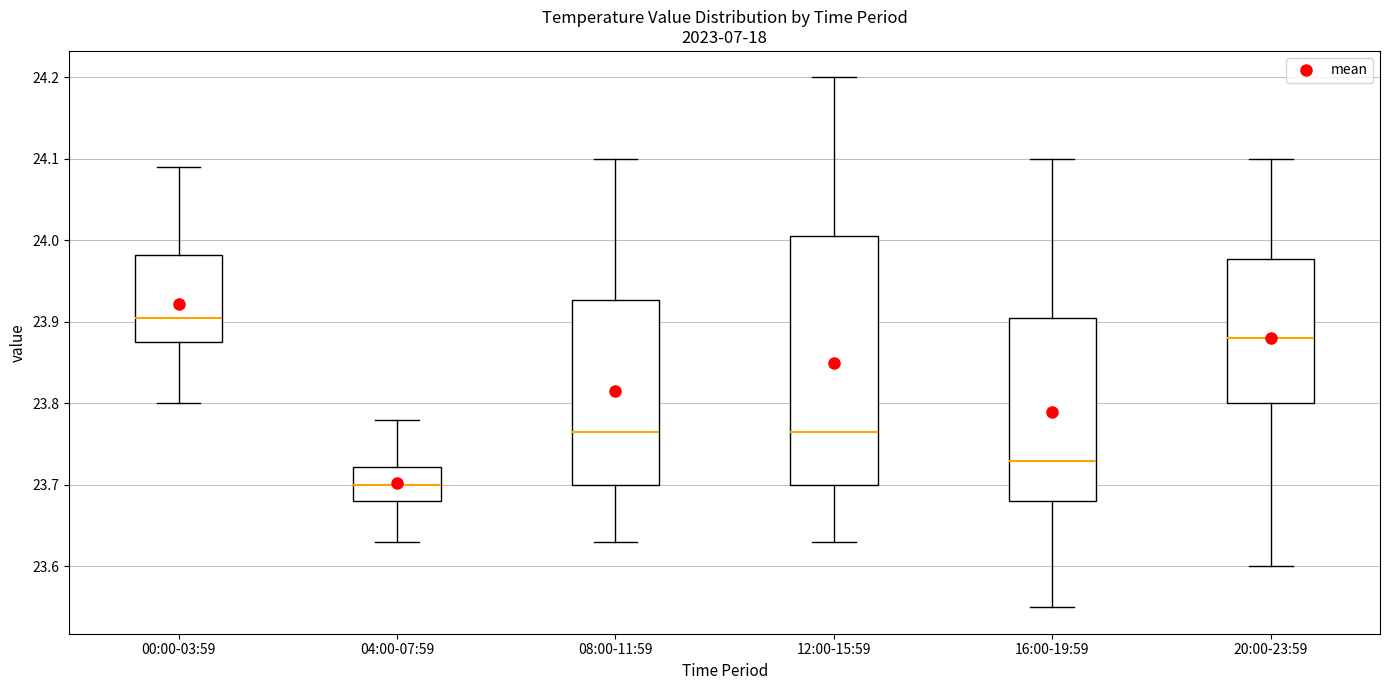

Reading left to right, read every box against the y-axis: the position of its median line, the range the box covers, and the ends of its whiskers. The values are not printed on the chart, so give them approximately, as read against the axis.

00:00-03:59: median 23.91, box 23.88 to 23.98, whiskers 23.80 to 24.09
04:00-07:59: median 23.70, box 23.68 to 23.72, whiskers 23.63 to 23.78
08:00-11:59: median 23.77, box 23.70 to 23.93, whiskers 23.63 to 24.10
12:00-15:59: median 23.77, box 23.70 to 24.01, whiskers 23.63 to 24.20
16:00-19:59: median 23.73, box 23.68 to 23.91, whiskers 23.55 to 24.10
20:00-23:59: median 23.88, box 23.80 to 23.98, whiskers 23.60 to 24.10